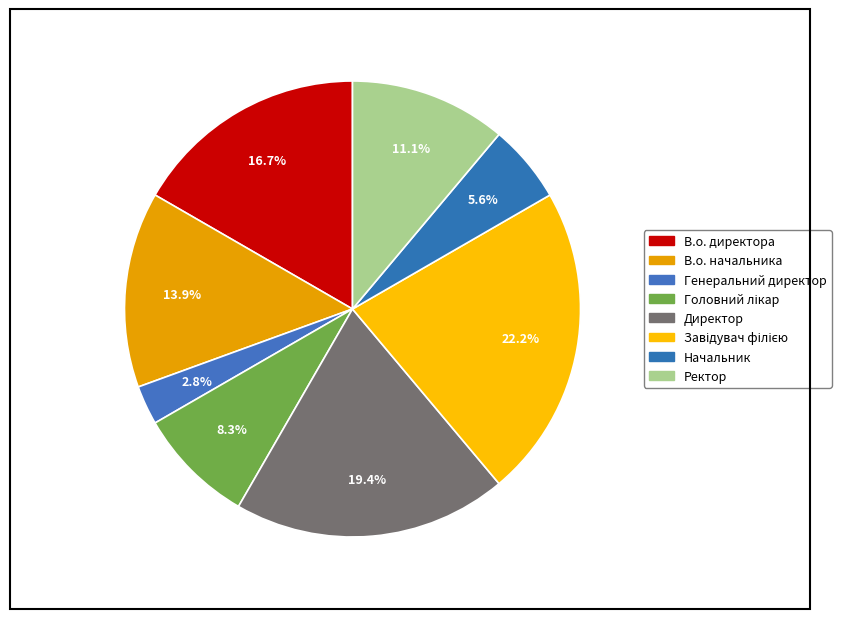

Is there a majority slice in this chart?

No